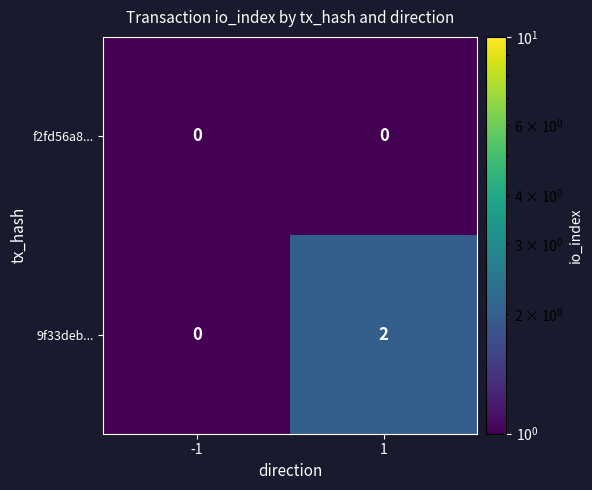

The value of 9f33deb... at 1 is 2. True or false?

True